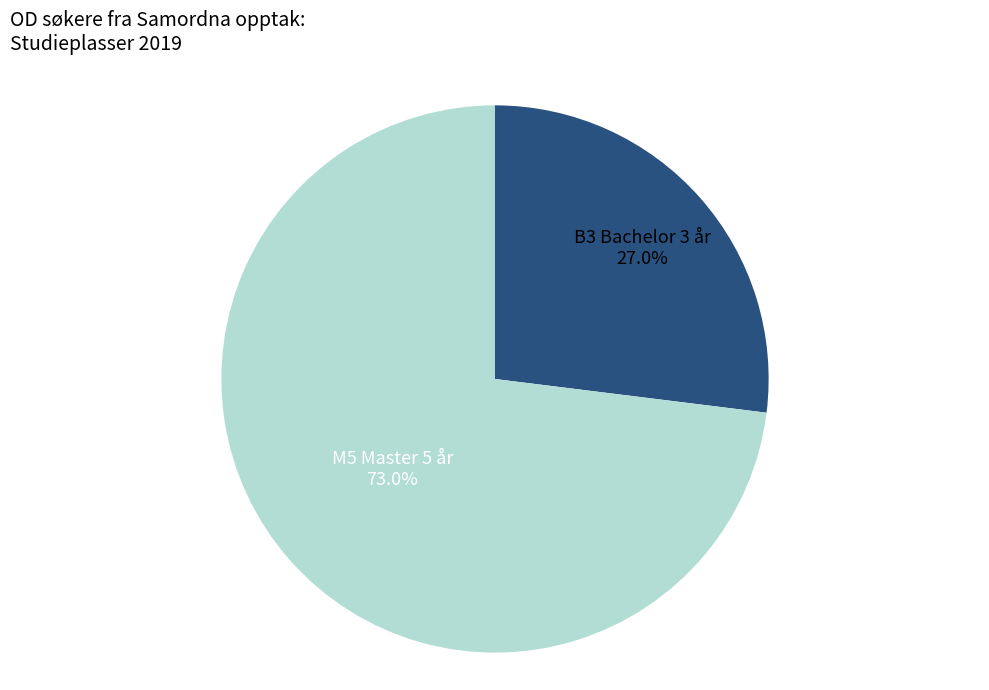

How many segments does this pie chart have?

2